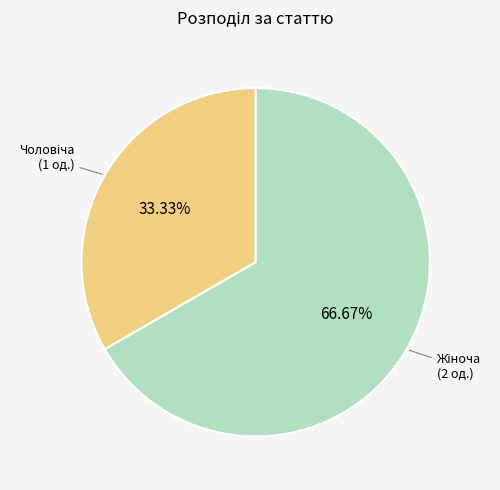

Is there a majority slice in this chart?

Yes